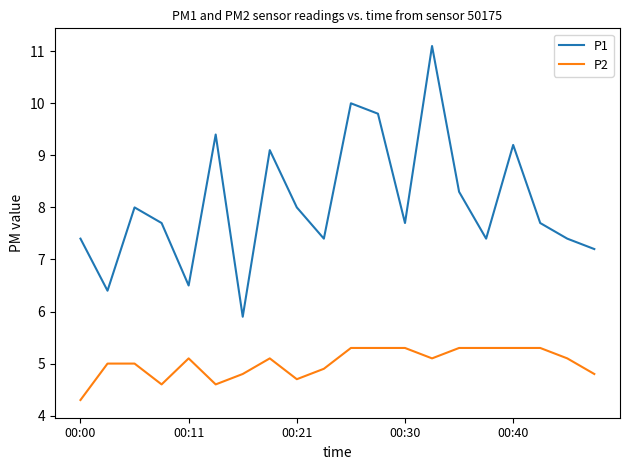

List the series in order of their overall mean, highest first.

P1, P2